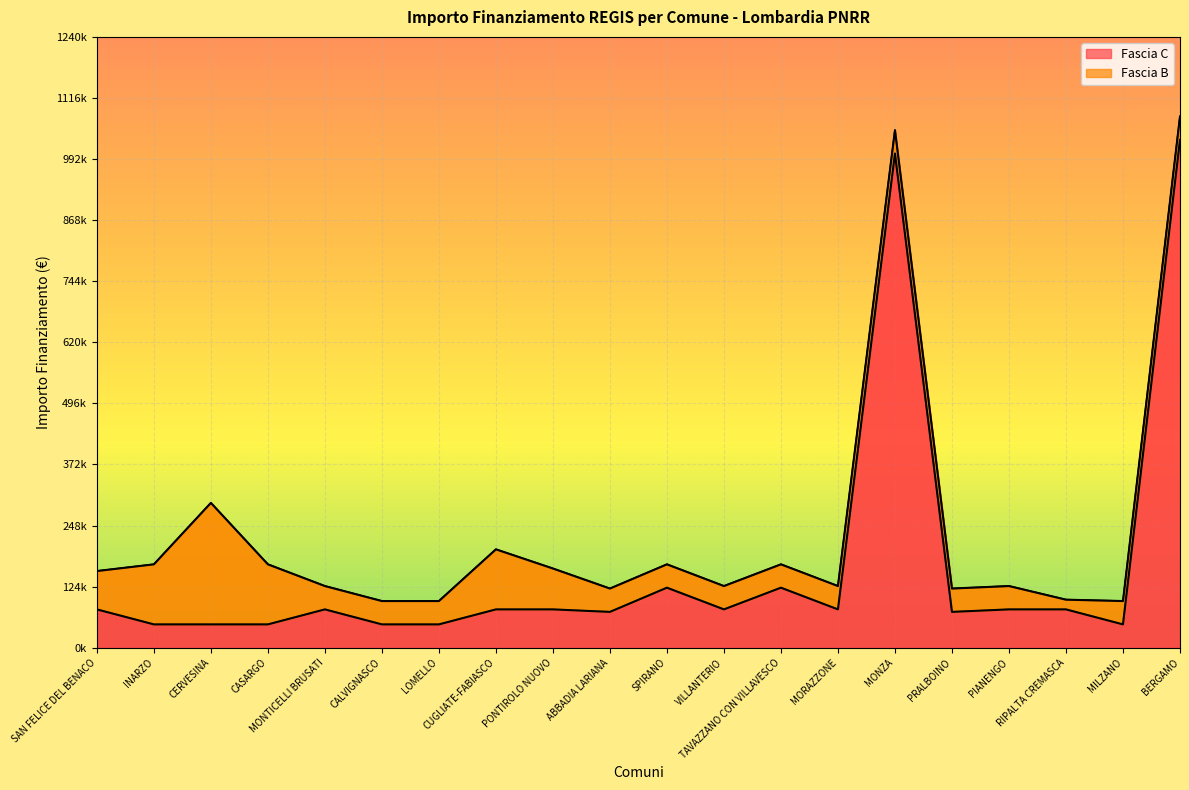

True or false: the data shows 72828 at ABBADIA LARIANA.

True